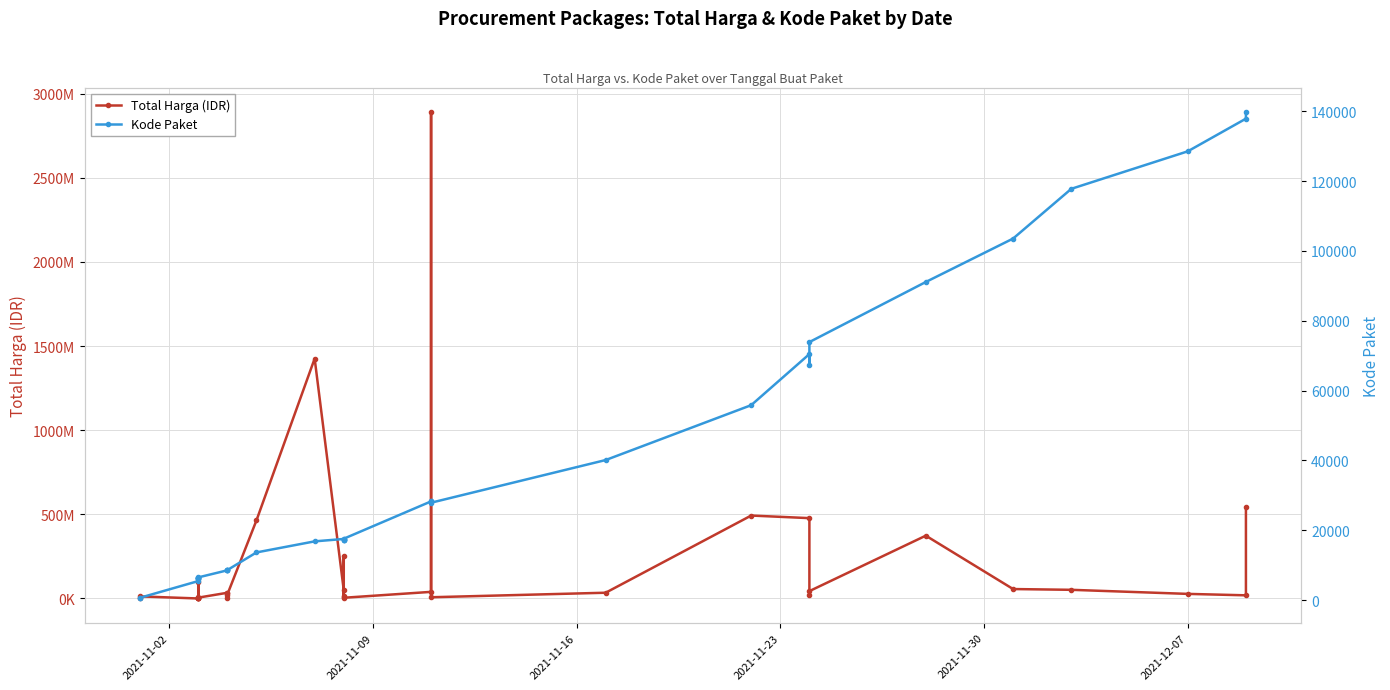

True or false: Total Harga (IDR) has a value of 2108083504 at 15.

False